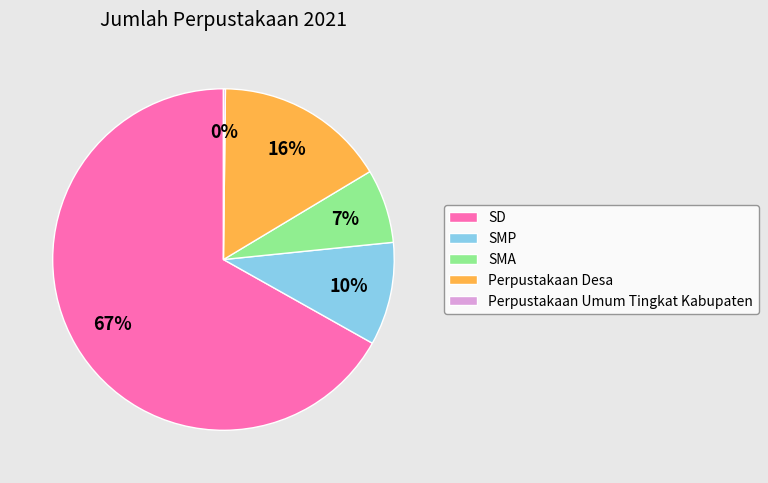

To the nearest percent, what portion does SMA represent?

7%